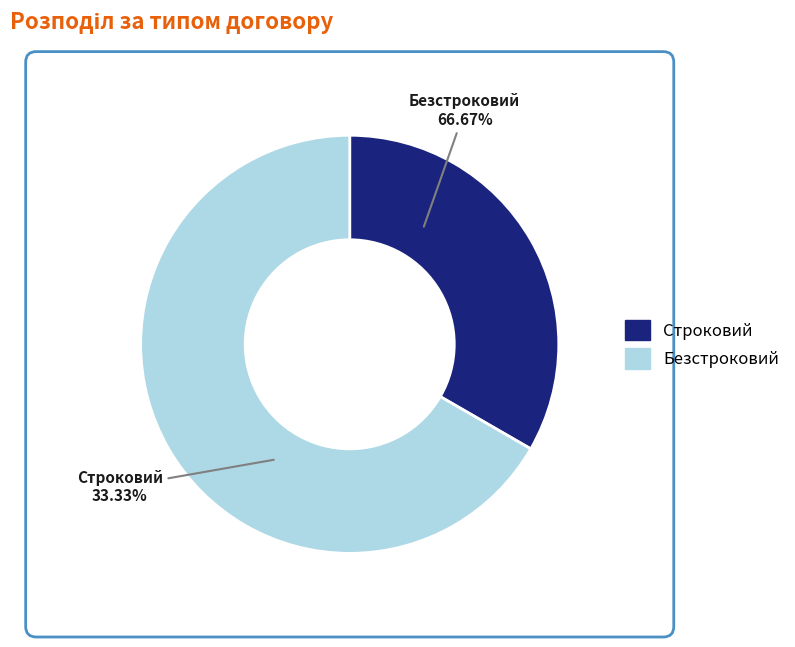

Do Безстроковий and Строковий together represent more than half of the pie?

Yes